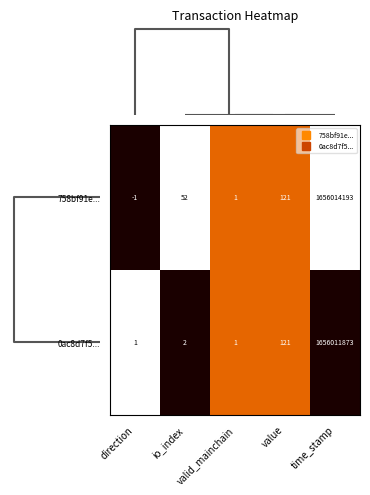

Which series has the largest range (max minus min)?

758bf91e...